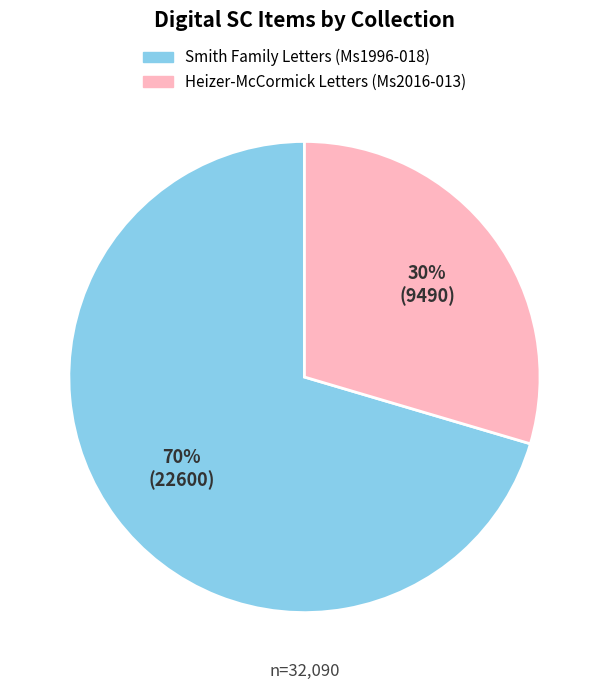

True or false: Heizer-McCormick Letters (Ms2016-013) accounts for 30% of the total.

True